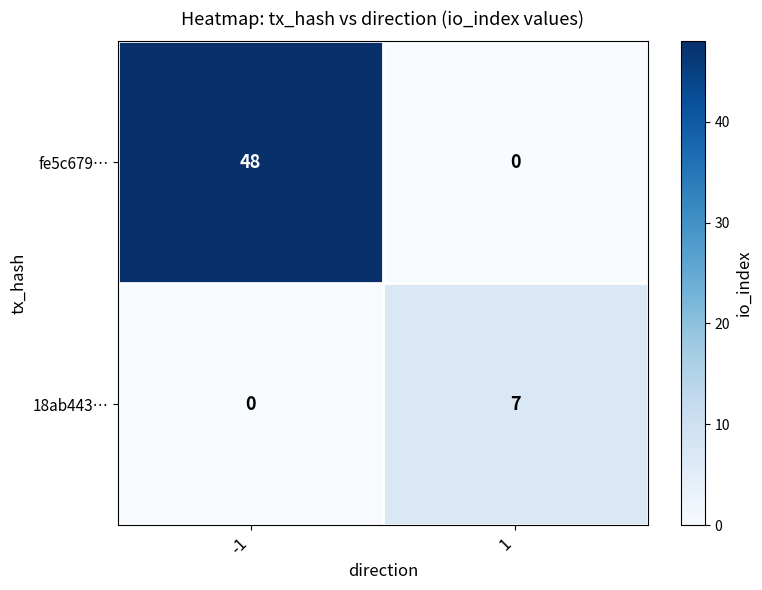

Between -1 and 1, which series saw the biggest shift?

fe5c679…